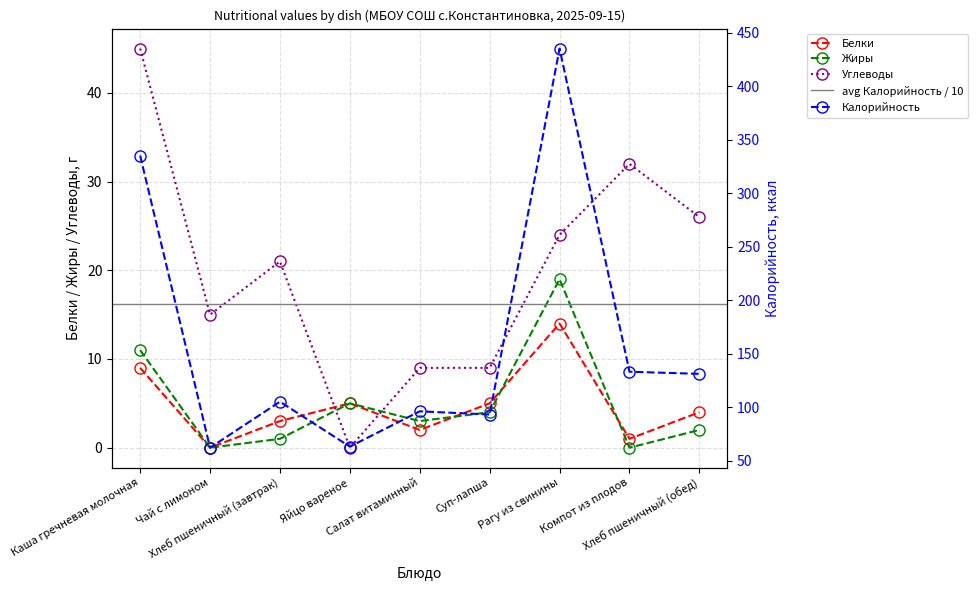

True or false: Калорийность has more than 1 points higher than both neighbors.

True